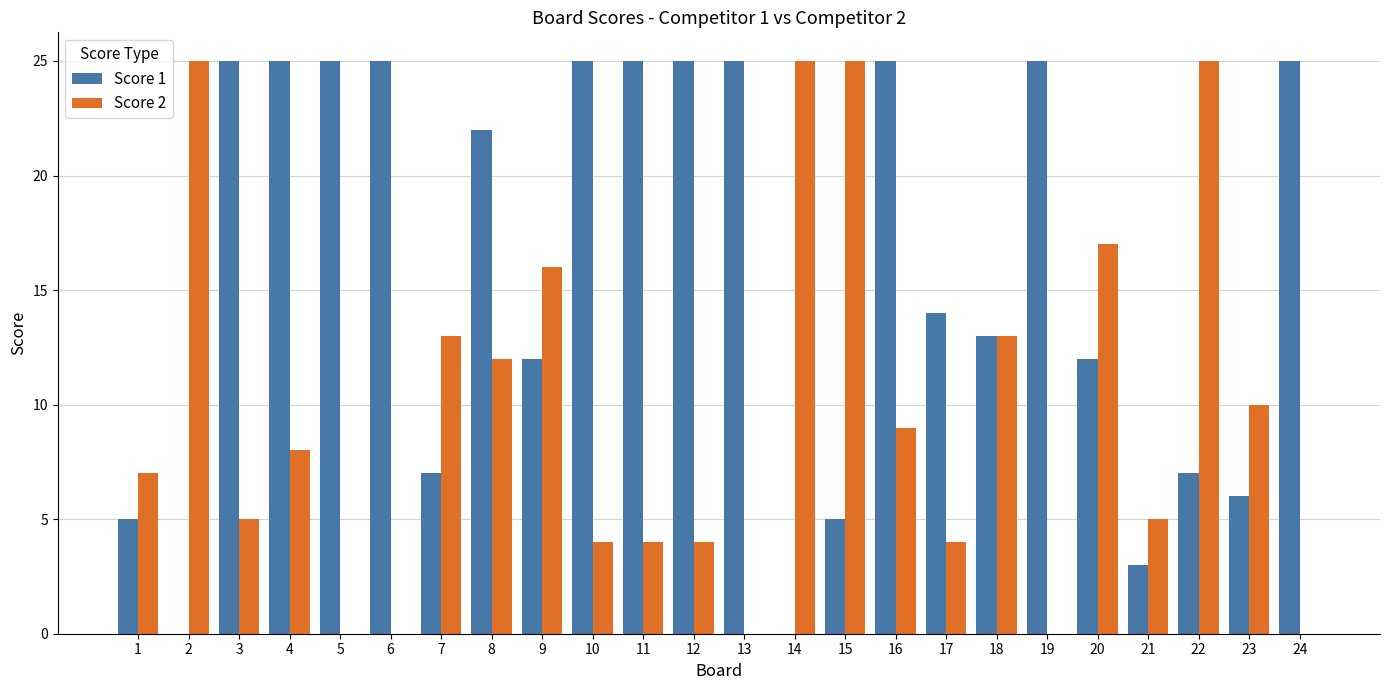

Is it true that Score 2 equals 13 at 18?

True